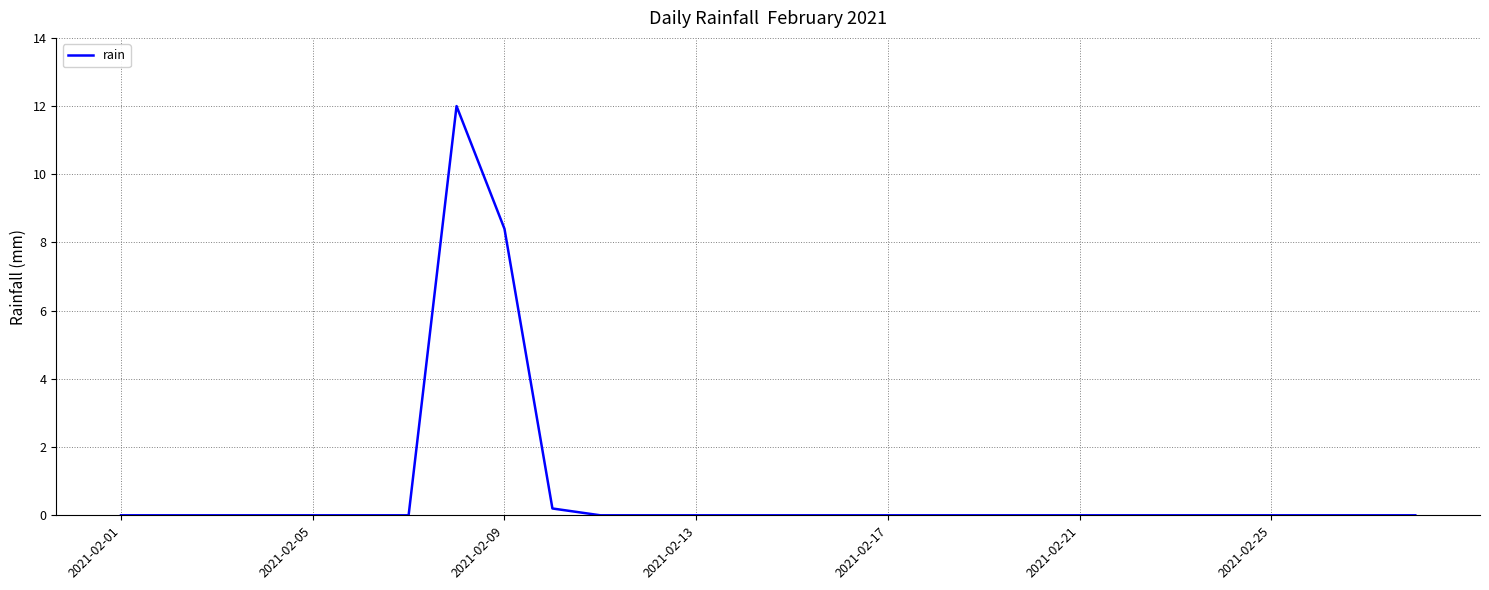

Reading right to left, transcribe all the data shown in this chart.

0.0	0.0	0.0	0.0	0.0	0.0	0.0	0.0	0.0	0.0	0.0	0.0	0.0	0.0	0.0	0.0	0.0	0.0	0.2	8.4	12.0	0.0	0.0	0.0	0.0	0.0	0.0	0.0